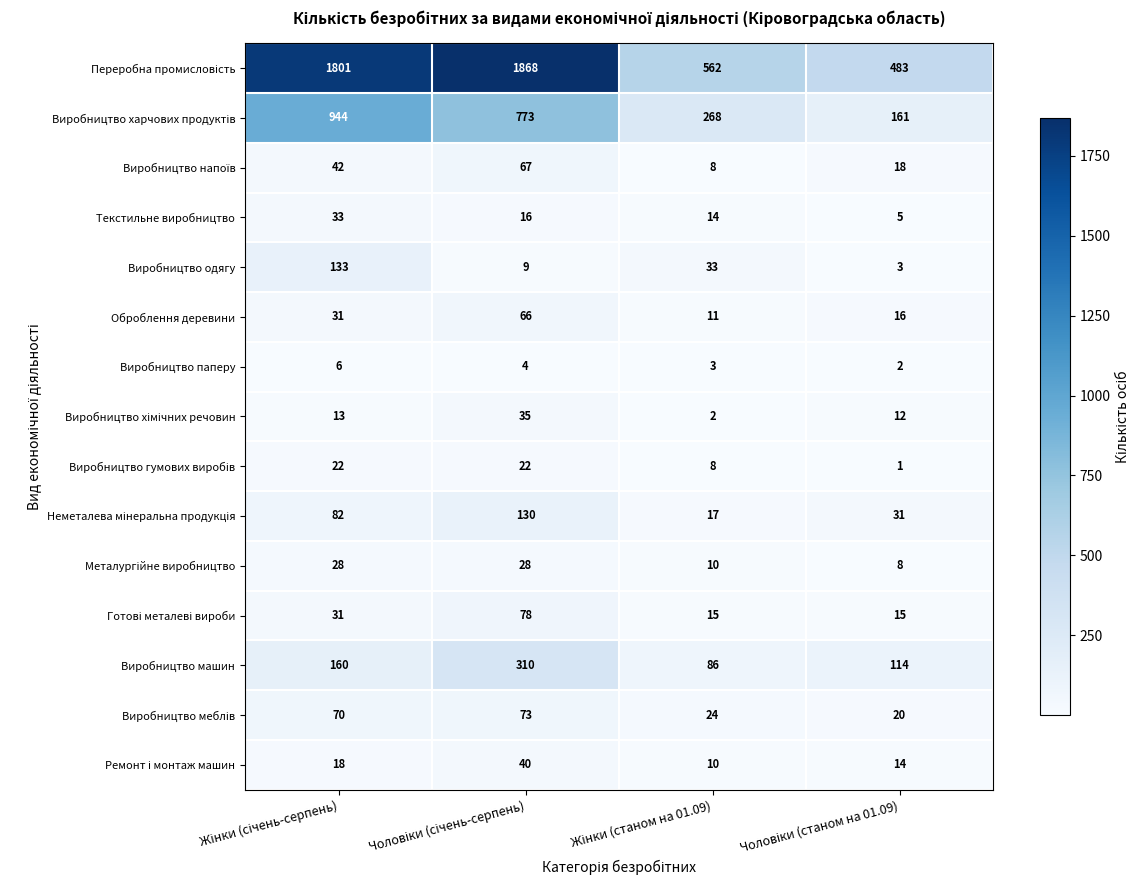

What is the sum of all Виробництво паперу values?

15